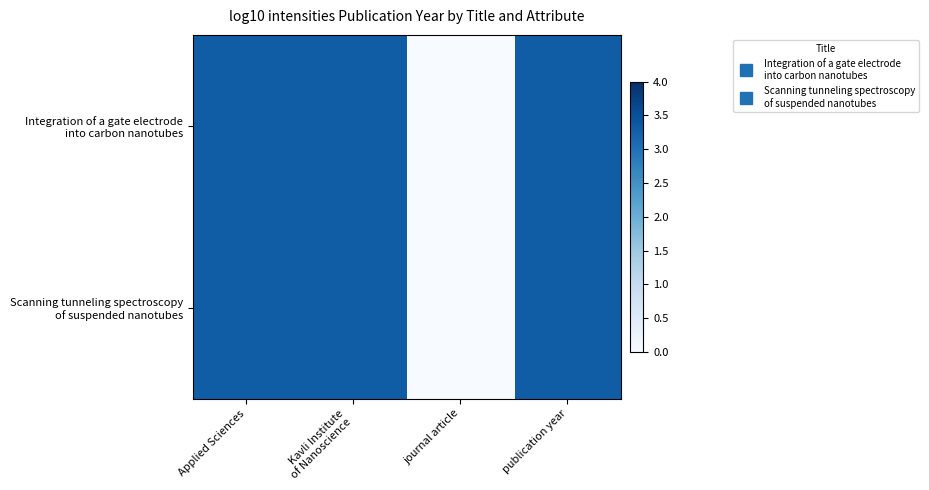

Rank the series by their maximum value, from highest to lowest.

Integration of a gate electrode into carbon nanotubes, Scanning tunneling spectroscopy of suspended nanotubes